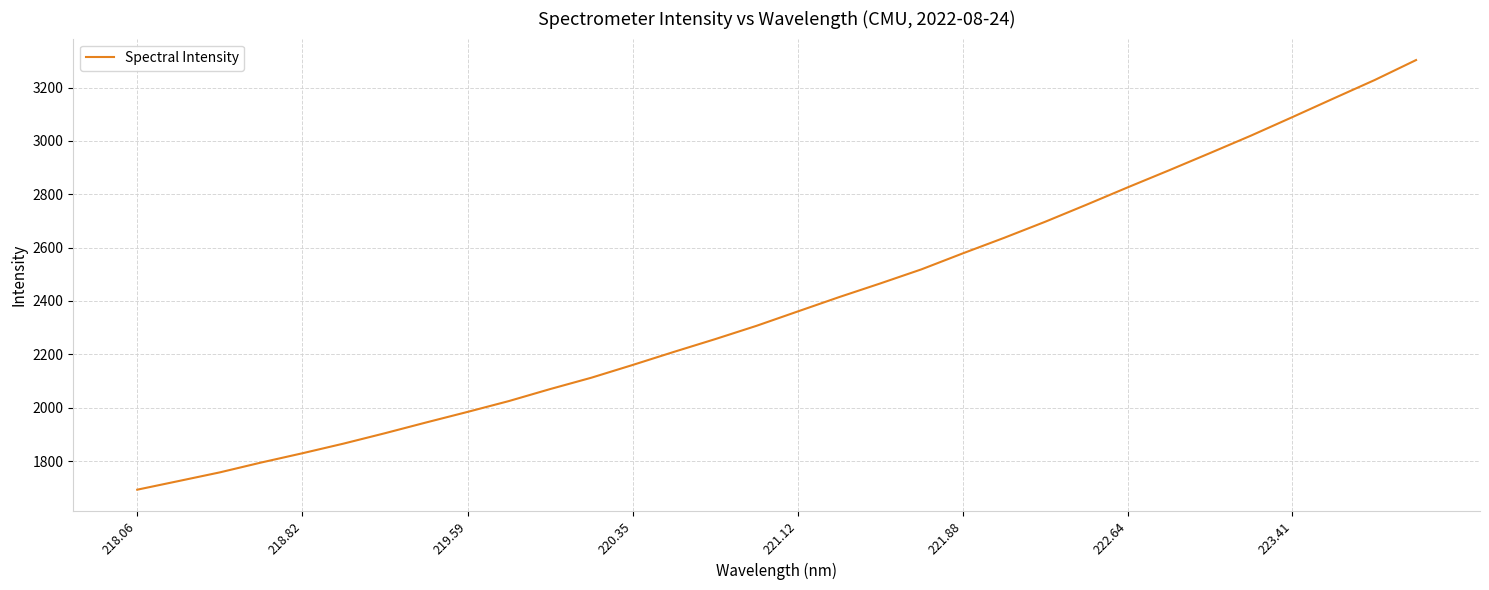

True or false: there are more than 1 points higher than both neighbors.

False